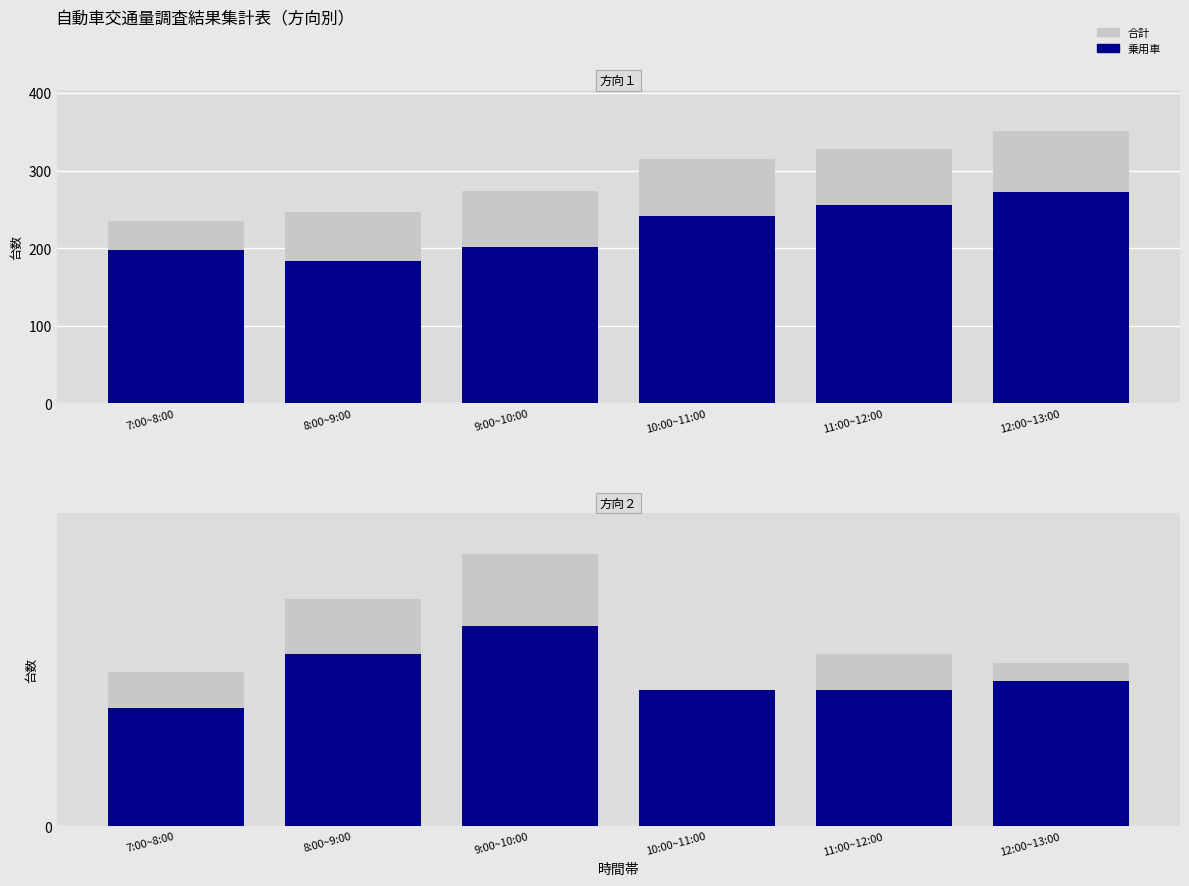

What is the smallest value displayed?

13